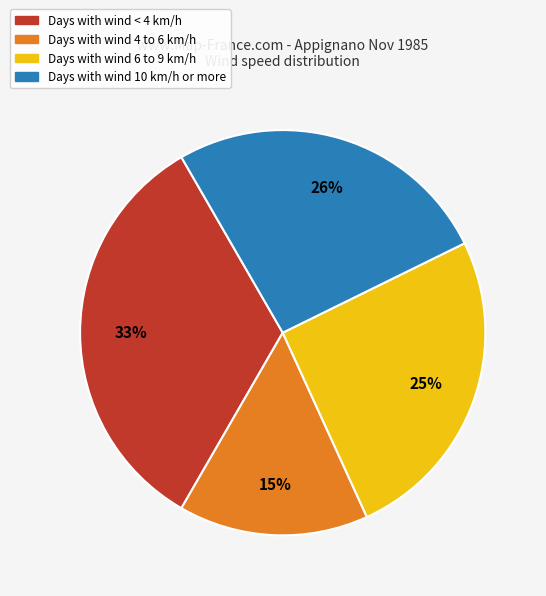

To the nearest percent, what is the difference between the largest and smallest slice percentages?

18%